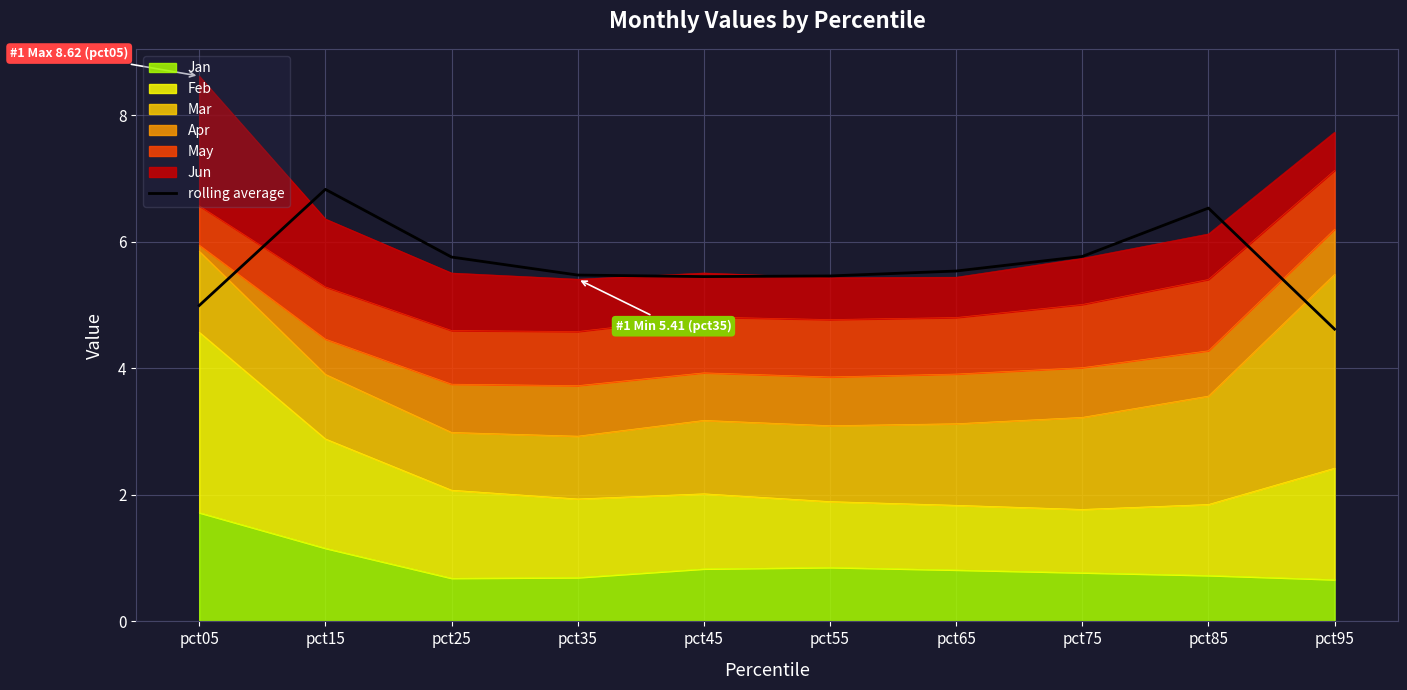

True or false: there are more than 2 points higher than both neighbors.

False